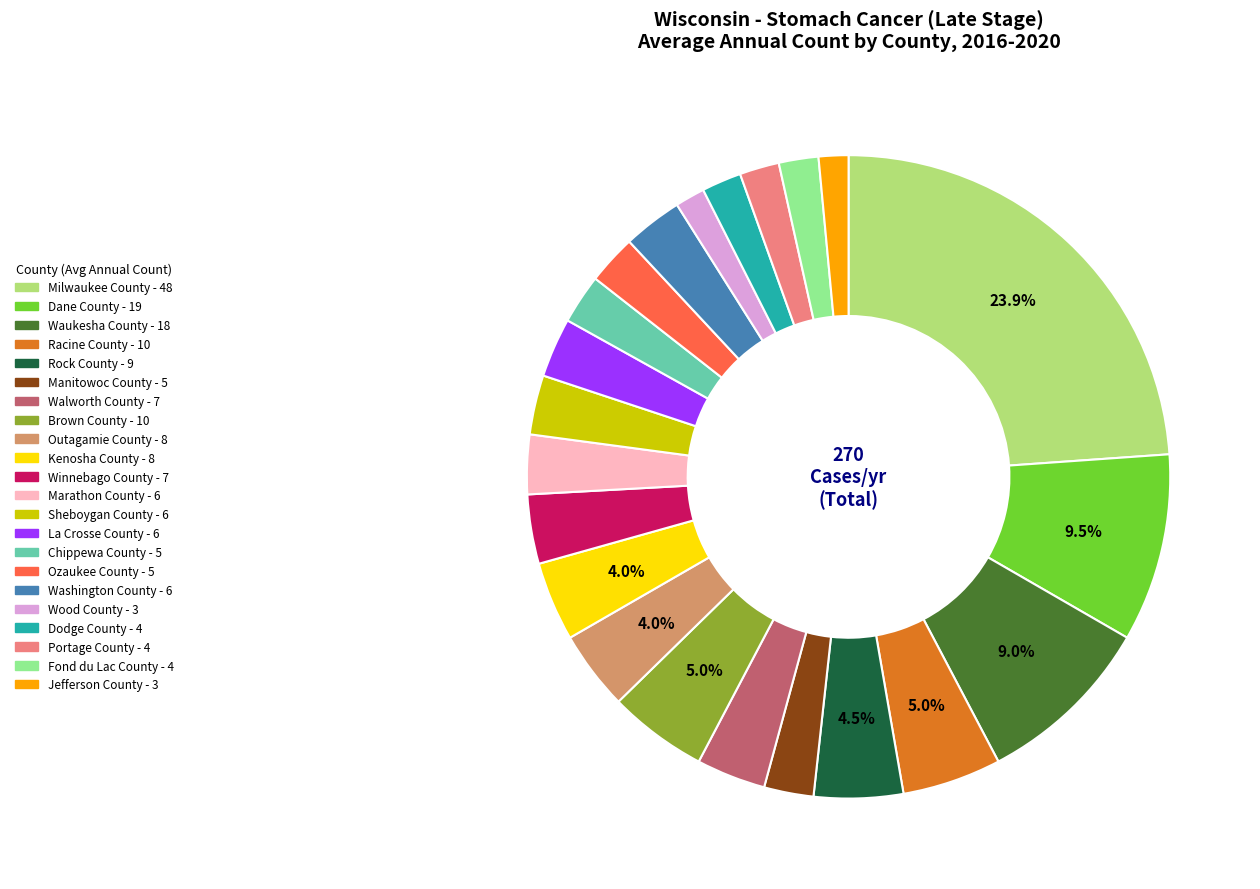

Do Outagamie County and Milwaukee County together represent more than half of the pie?

No